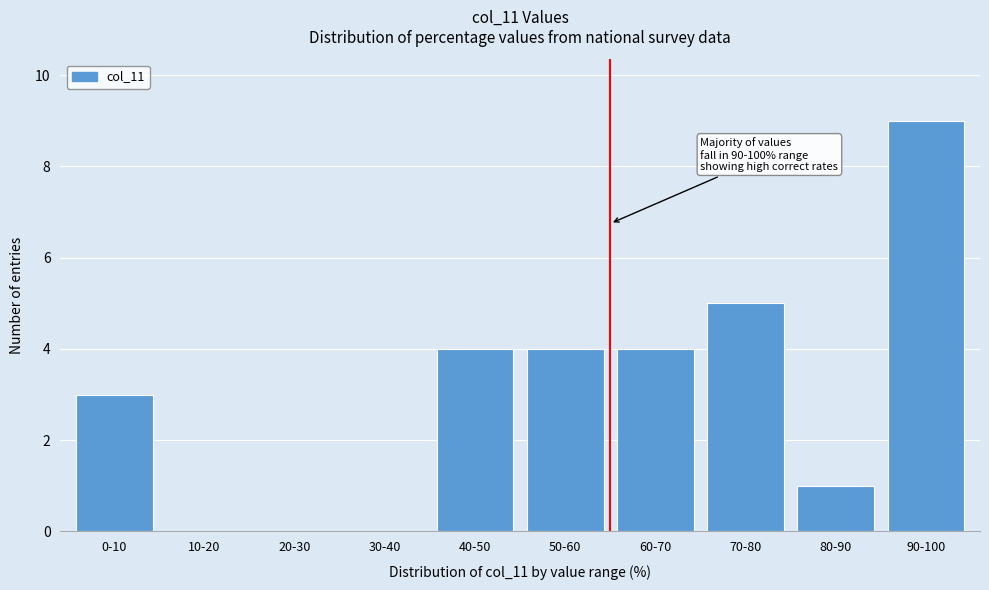

Reading right to left, transcribe all the data shown in this chart.

90-100=9	80-90=1	70-80=5	60-70=4	50-60=4	40-50=4	30-40=0	20-30=0	10-20=0	0-10=3